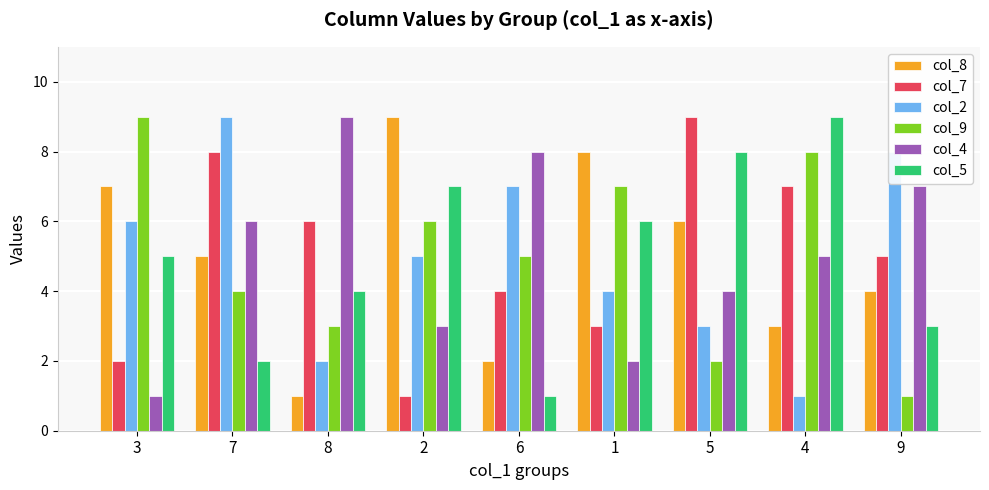

What is the spread (max minus min) of values at 7?

7